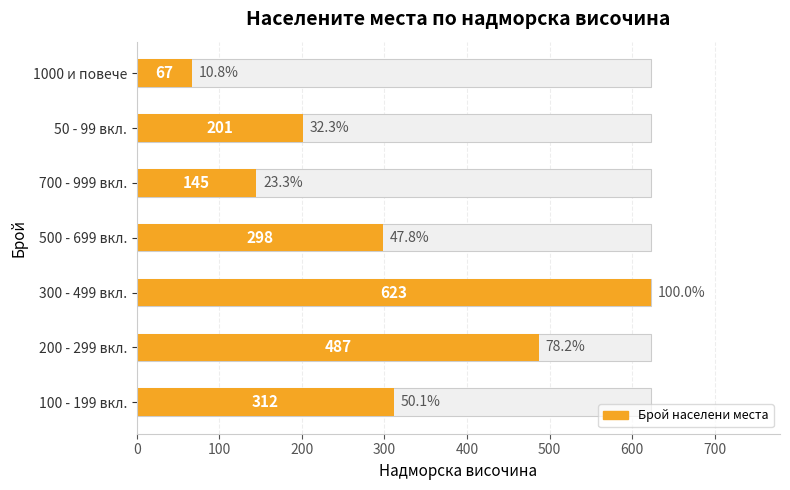

What is the approximate value at 500 - 699 вкл.?

298